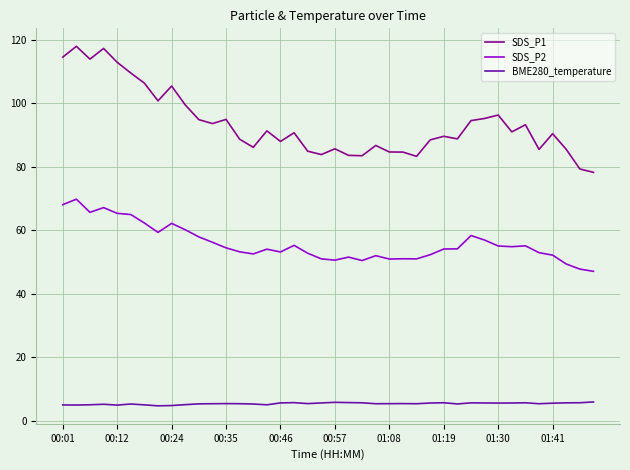

What are all the series names shown in the legend?

SDS_P1, SDS_P2, BME280_temperature